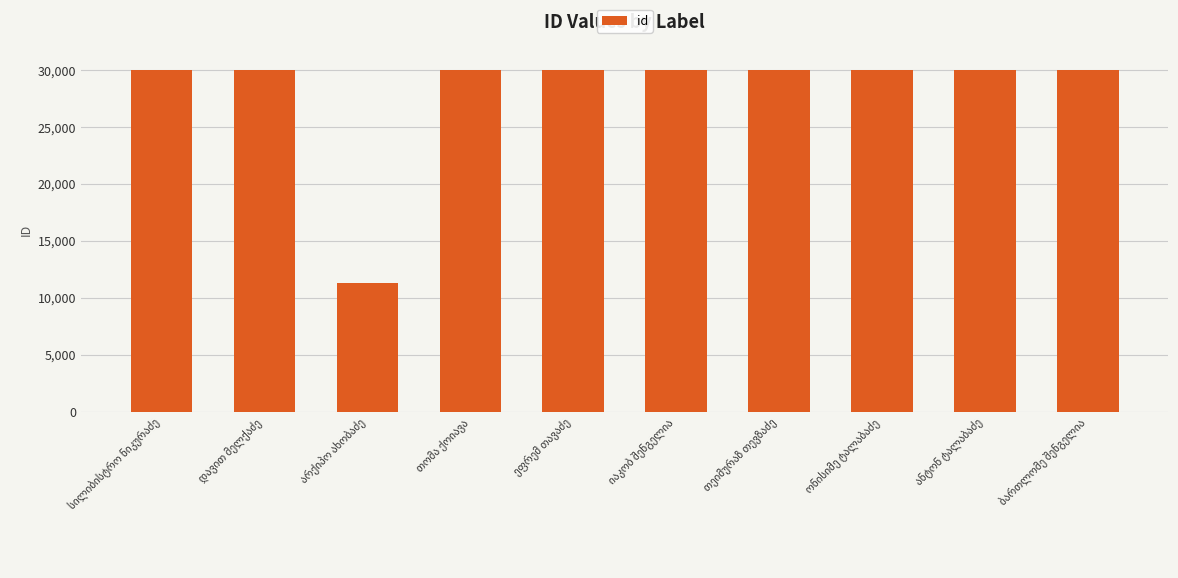

What is the difference between the maximum and minimum values?

18746